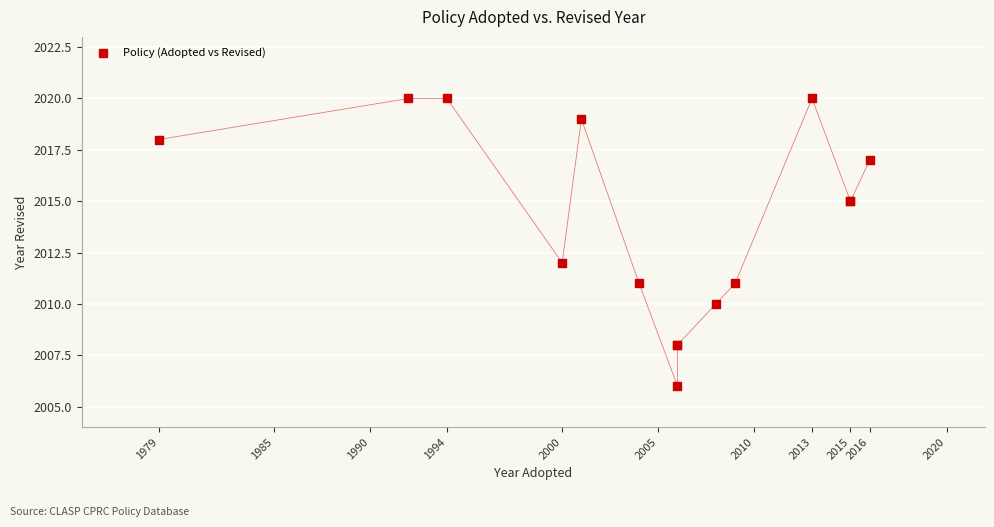

What Y value in the scatter plot is closest to 2013?

2012